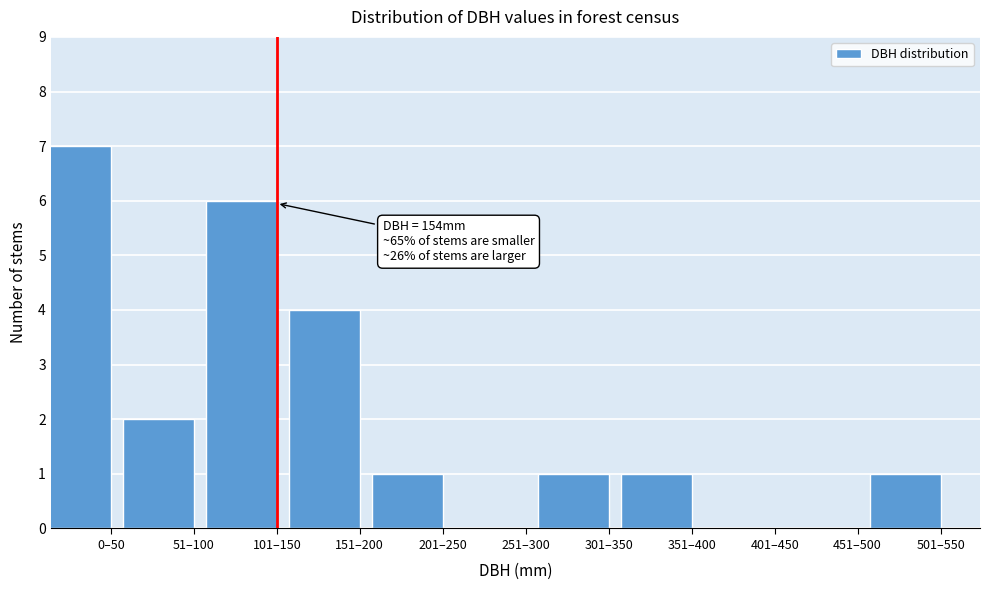

Reading left to right, extract all data points from this chart.

0–50=7	51–100=2	101–150=6	151–200=4	201–250=1	251–300=0	301–350=1	351–400=1	401–450=0	451–500=0	501–550=1